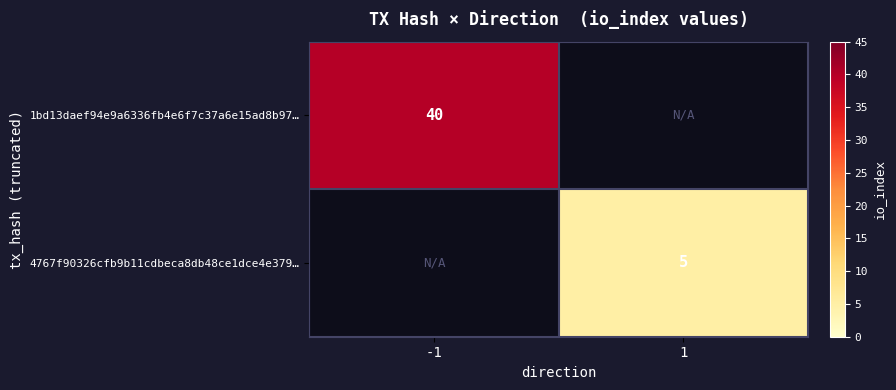

The value of 1bd13daef94e9a6336fb4e6f7c37a6e15ad8b97… at -1 is 65. True or false?

False